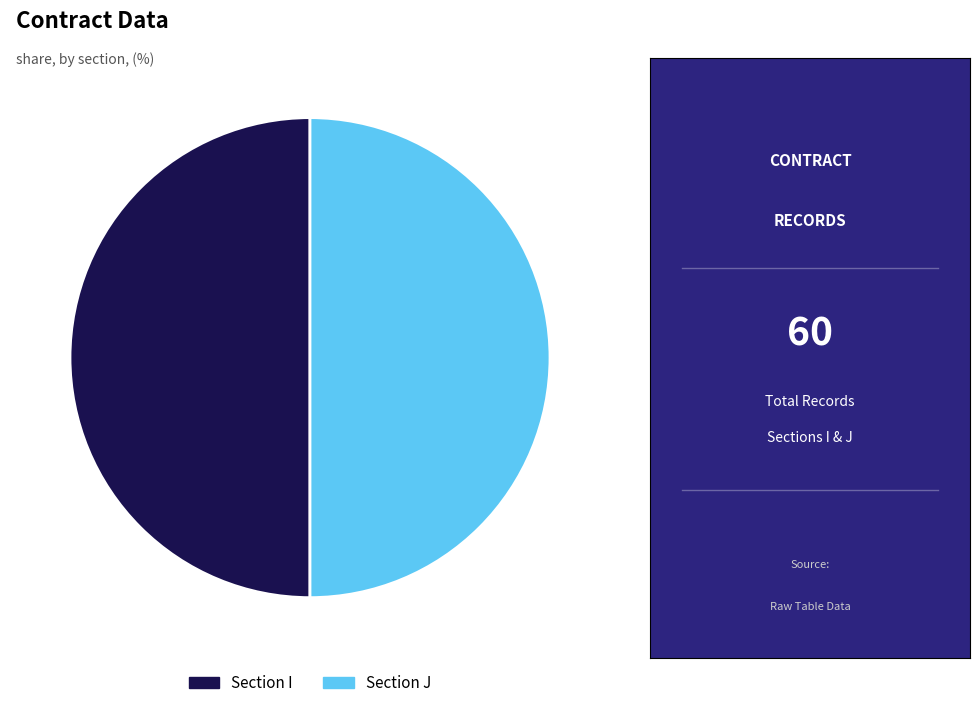

Do Section I and Section J together represent more than half of the pie?

Yes